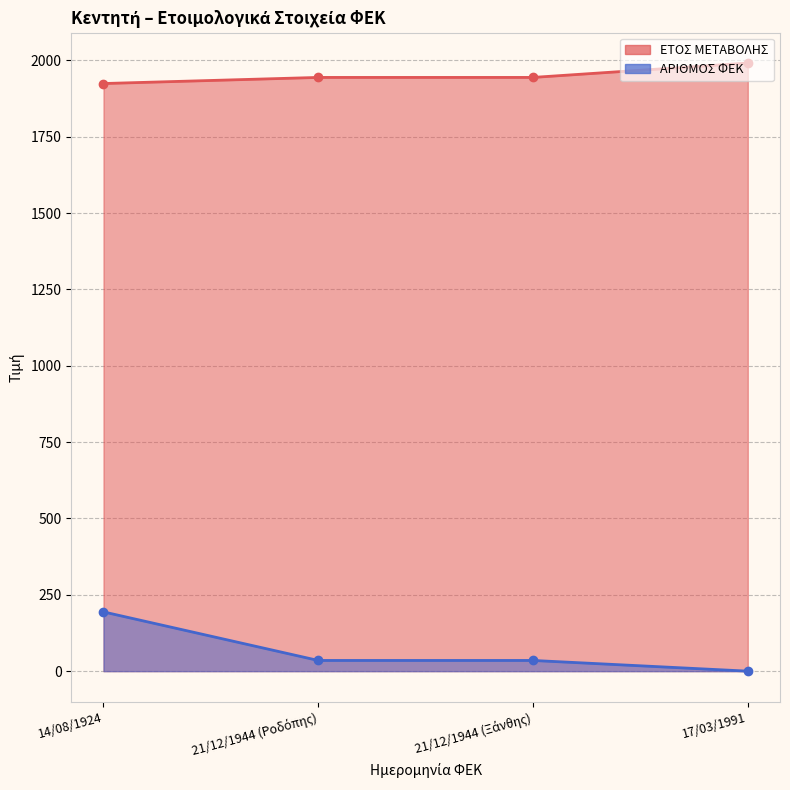

What is the total value across all series at 21/12/1944 (Ροδόπης)?

1979